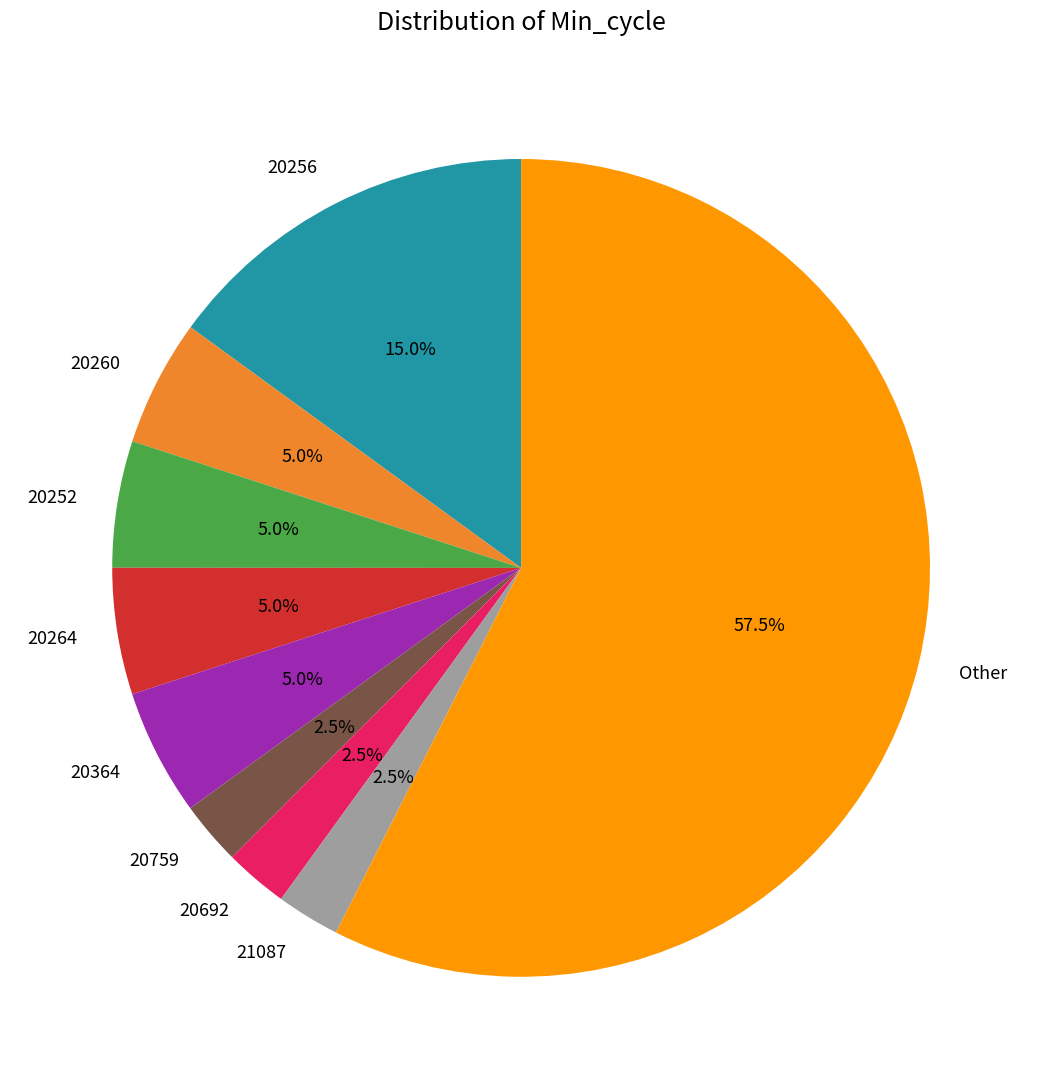

Count the number of slices in the pie.

9